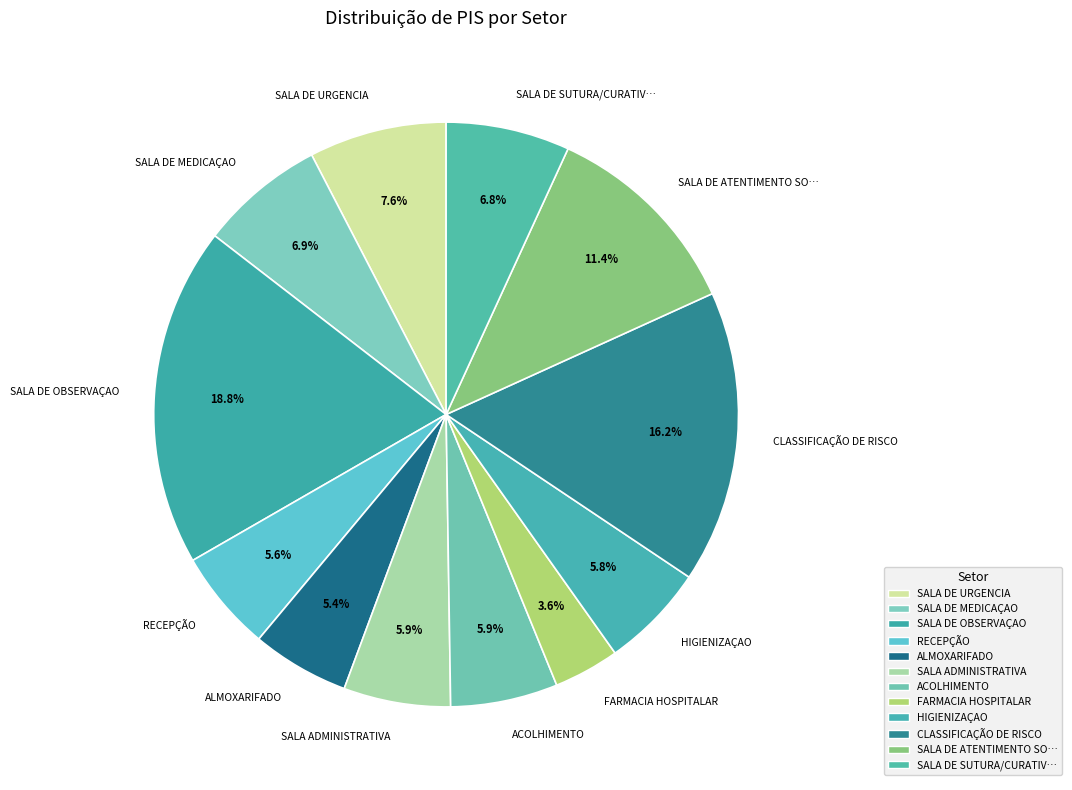

What percentage do HIGIENIZAÇAO and CLASSIFICAÇÃO DE RISCO together represent?

22.0%